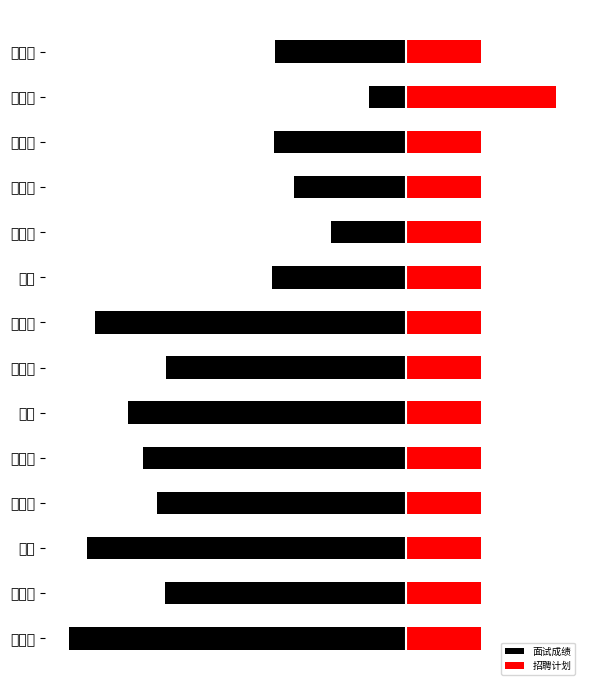

What value does the 招聘计划 series have at 王一钒?

2.0